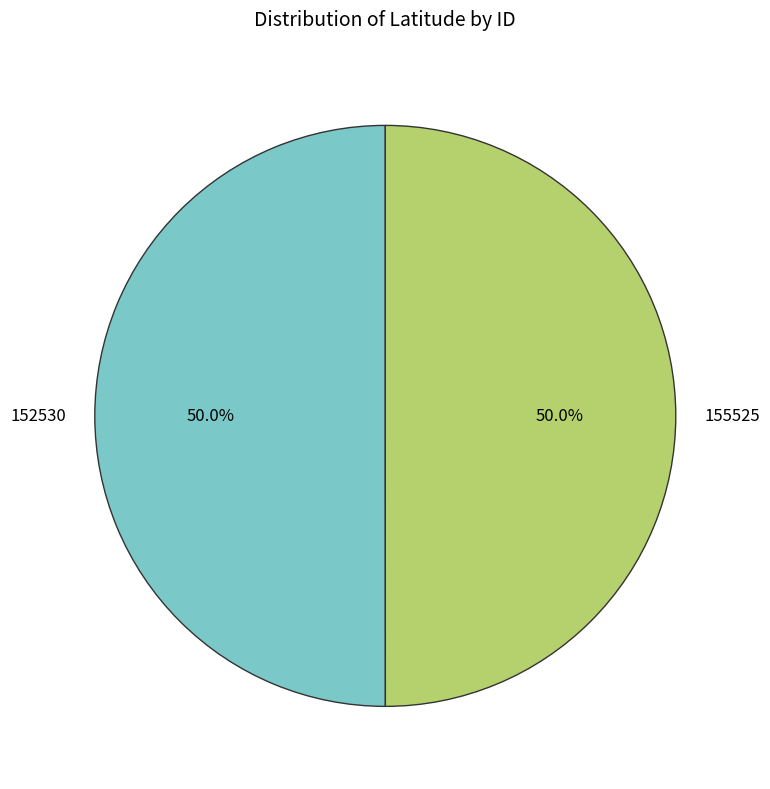

How many slices are in this pie chart?

2